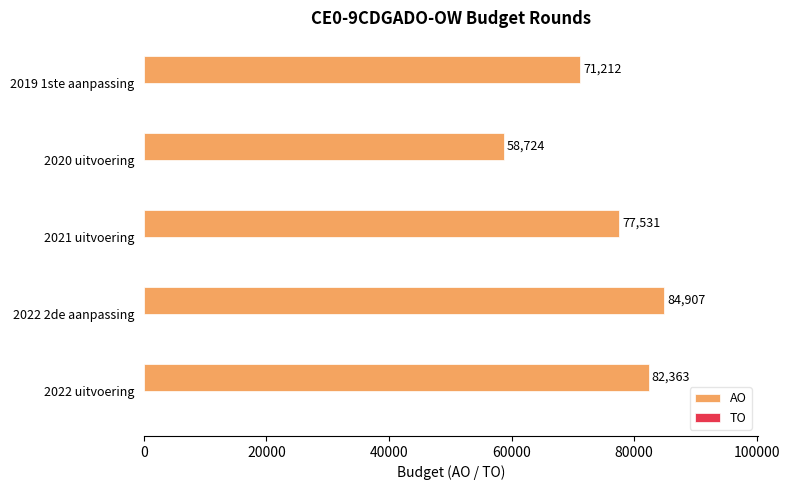

What is the ratio of the value at 2019 1ste aanpassing to the value at 2022 2de aanpassing?

0.8